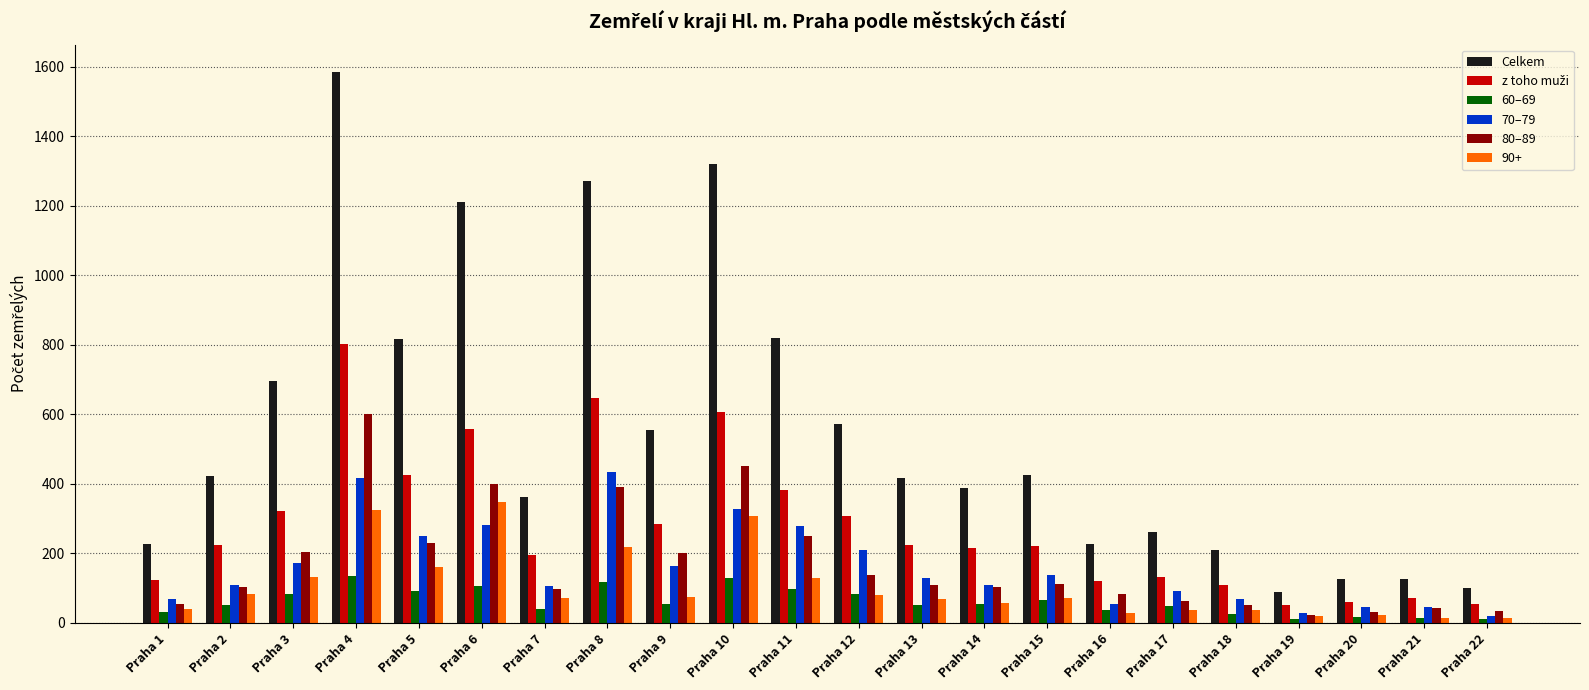

Count the number of categories in the chart.

22